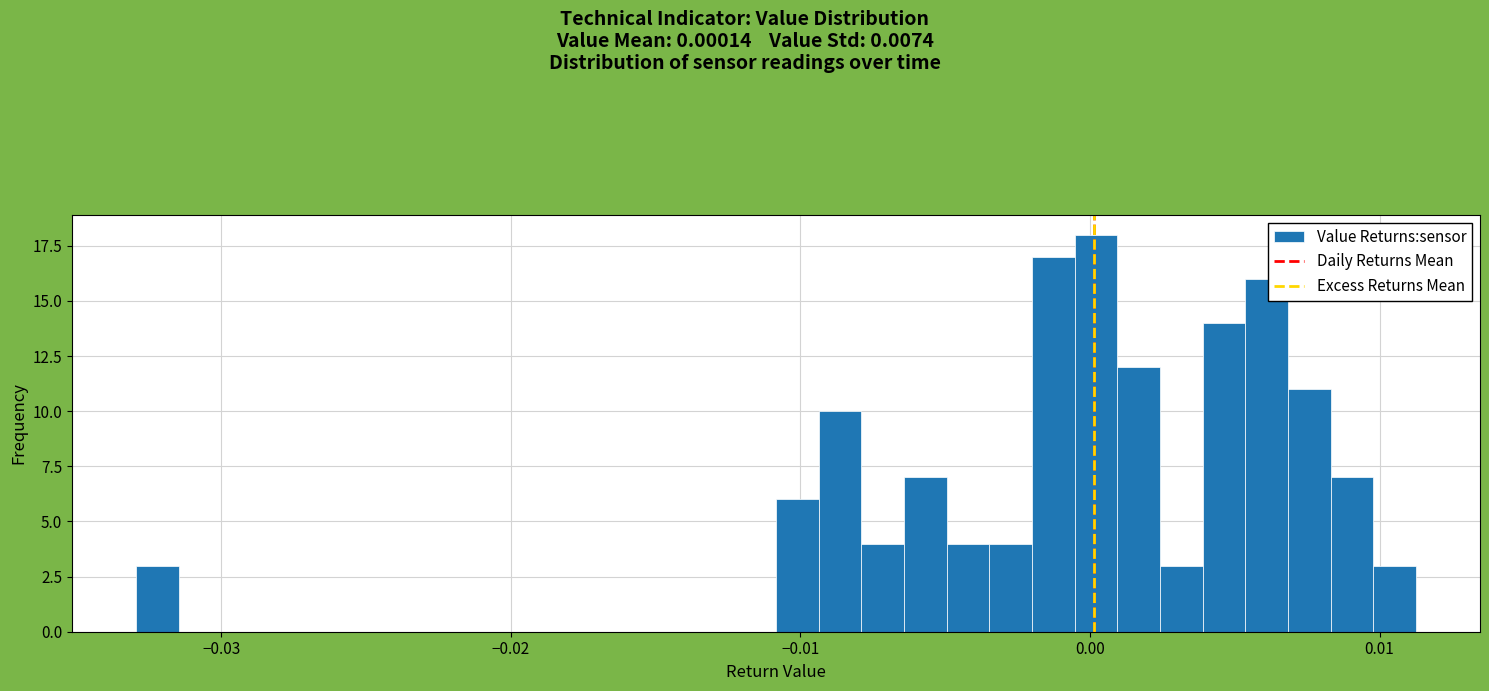

Read against the x-axis, roughly where is the centre of the tallest bar?

0.000